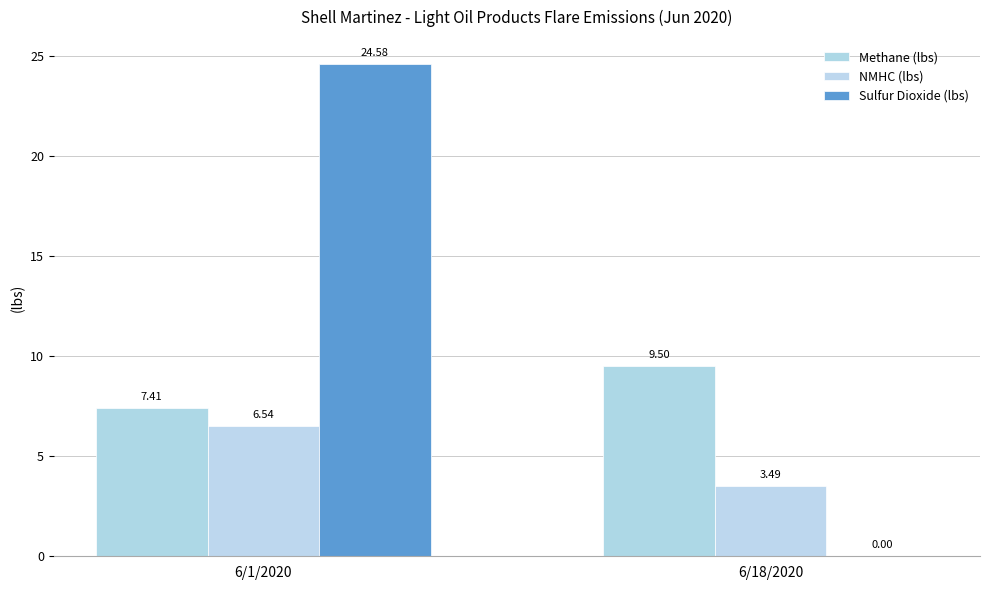

Are the bars horizontal?

No